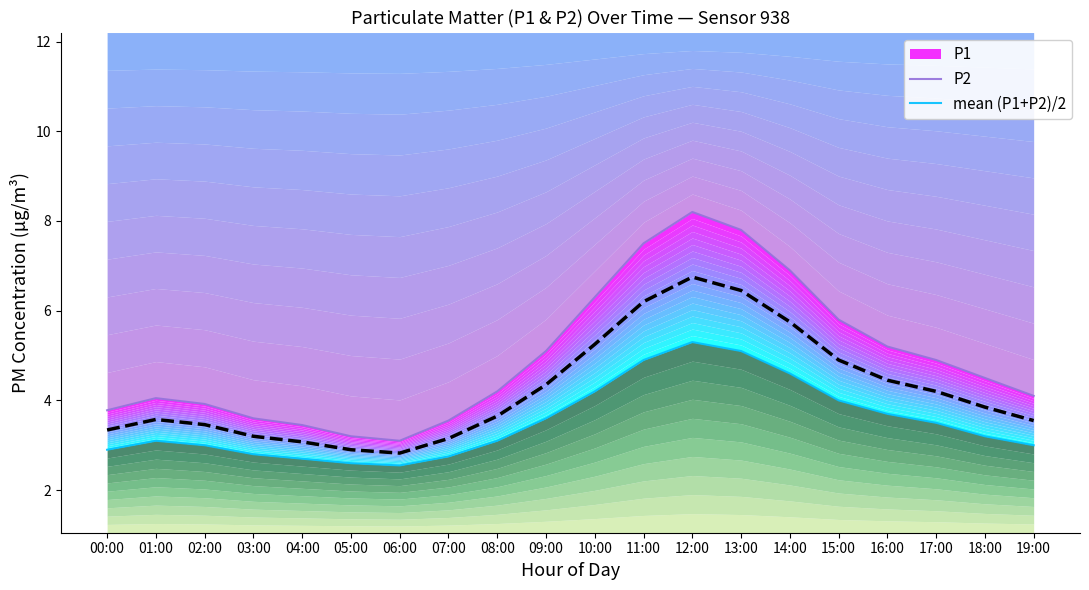

At 06:00, list the series in order from smallest to largest.

P2, mean (P1+P2)/2, P1